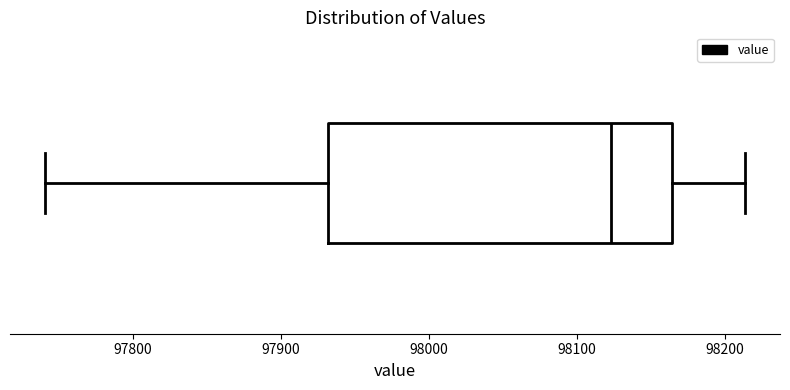

Transcribe this box plot: give where the median line is, the range the box spans, and where the two whiskers end, as read against the x-axis. The values are not printed on the chart, so give them approximately, as read against the axis.

median 98120, box 97930 to 98160, whiskers 97740 to 98210